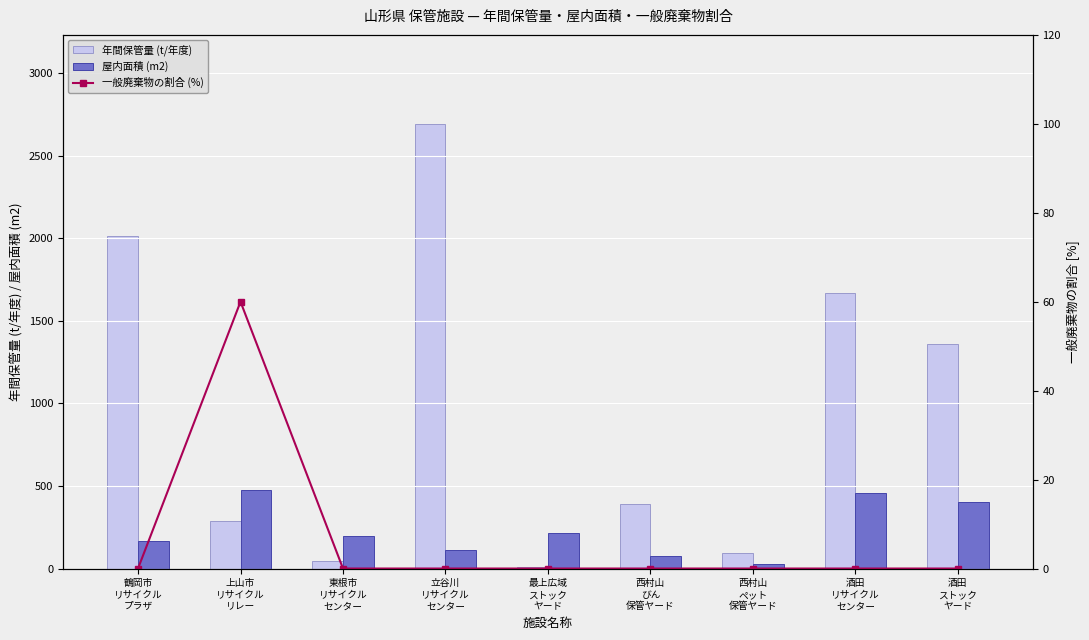

How many data points does each series have?

9